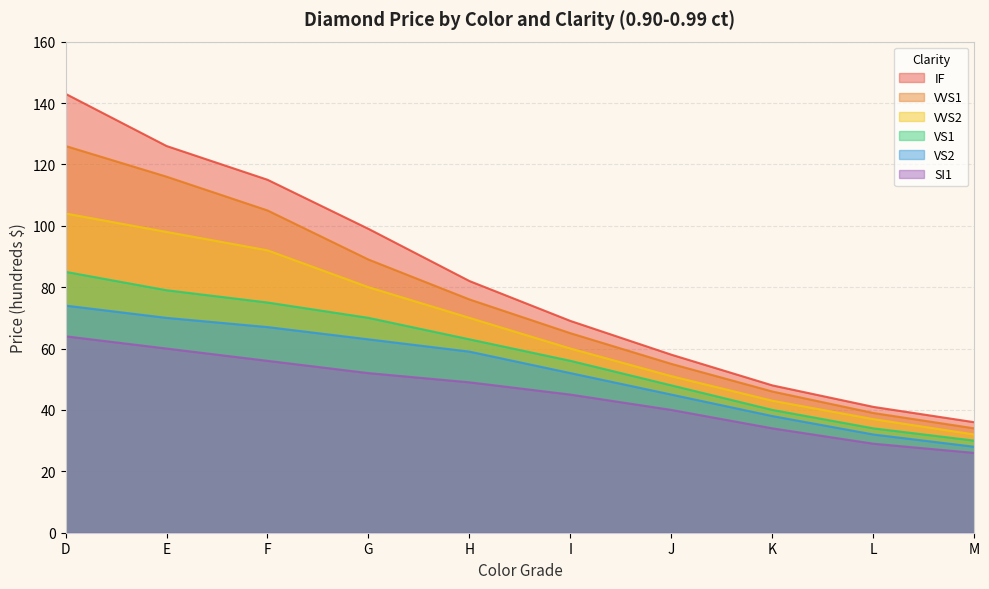

Is the value of SI1 at D greater than the value of VVS1 at J?

Yes